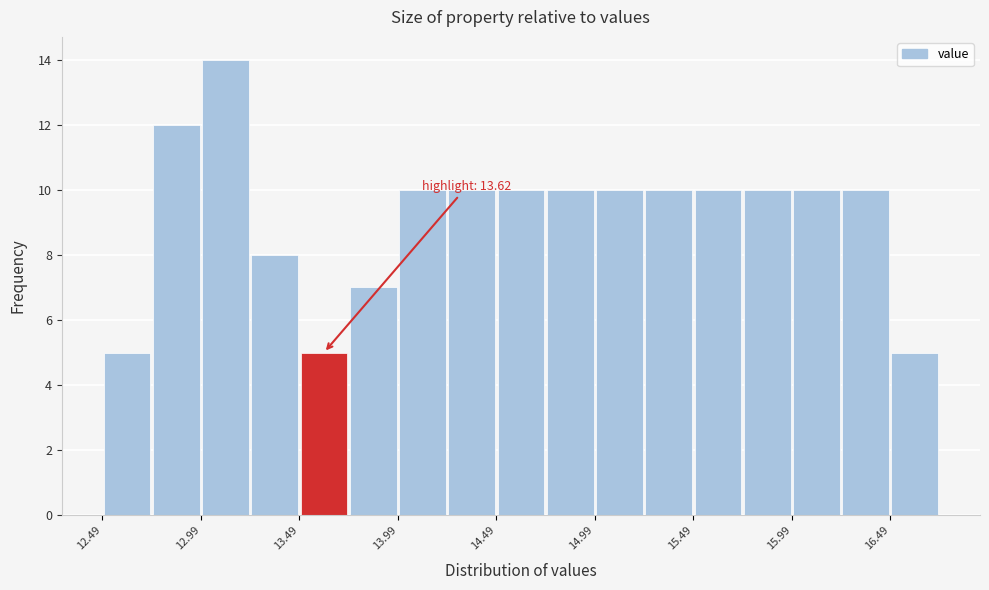

Over which range of the x-axis is the bar tallest?

12.995 to 13.245